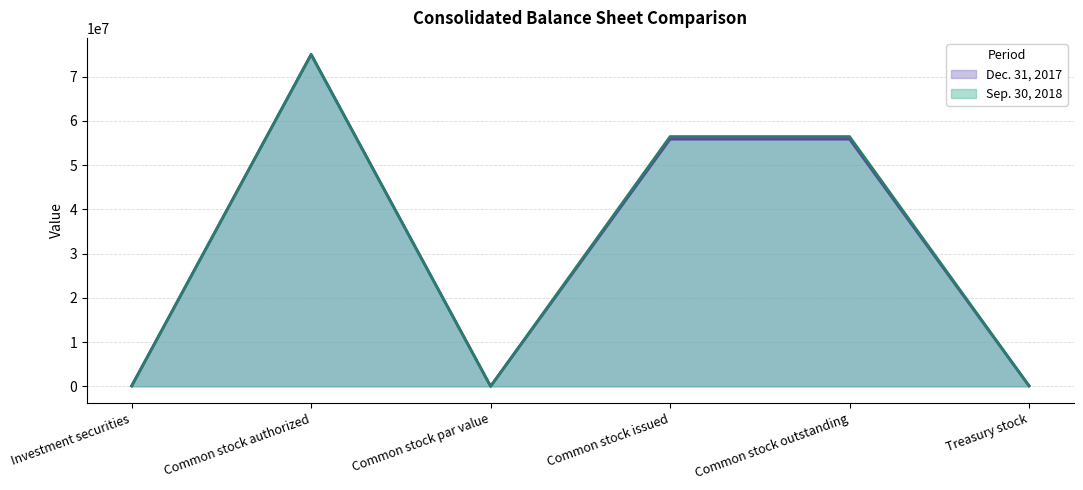

True or false: Dec. 31, 2017 and Sep. 30, 2018 intersect in this chart.

False